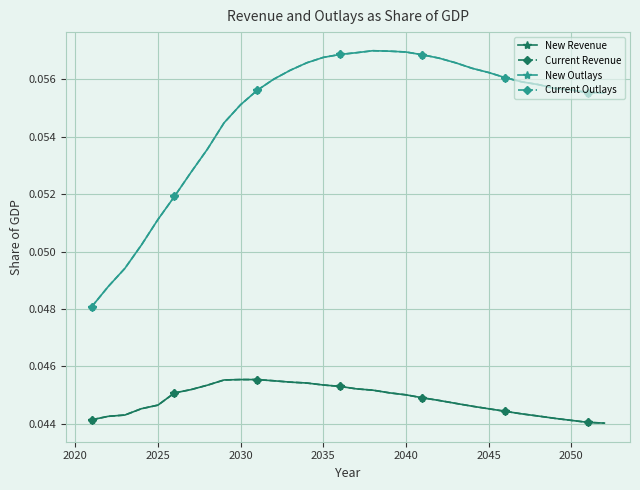

Which series has the largest total across all categories?

New Outlays